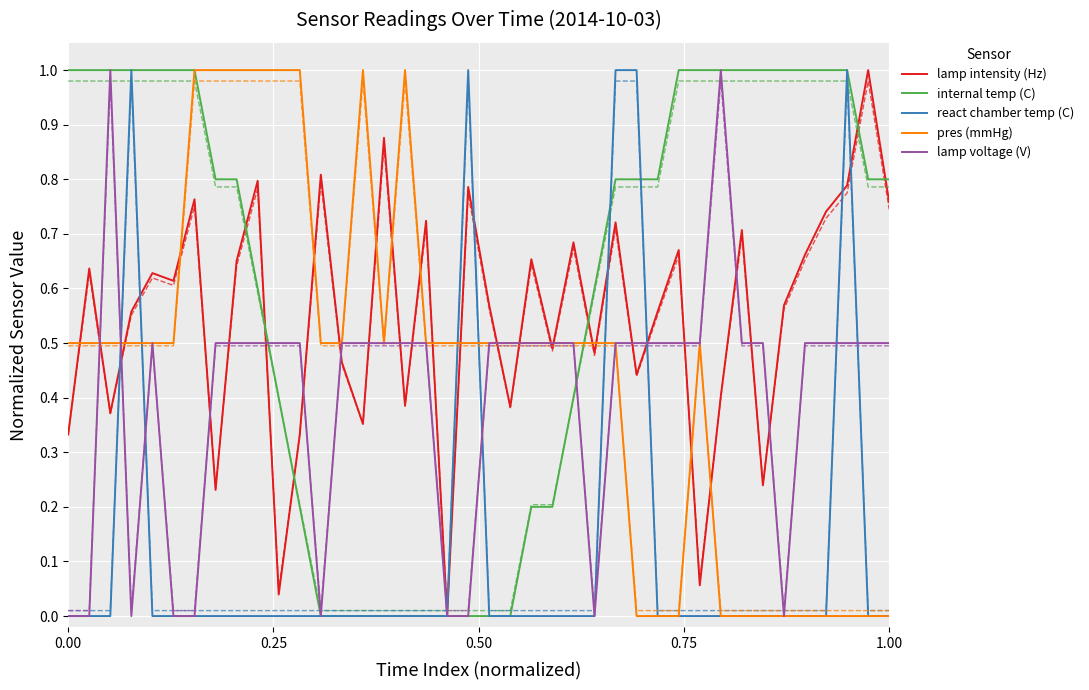

What is the difference between the maximum and minimum values in the pres (mmHg) series?

1.0